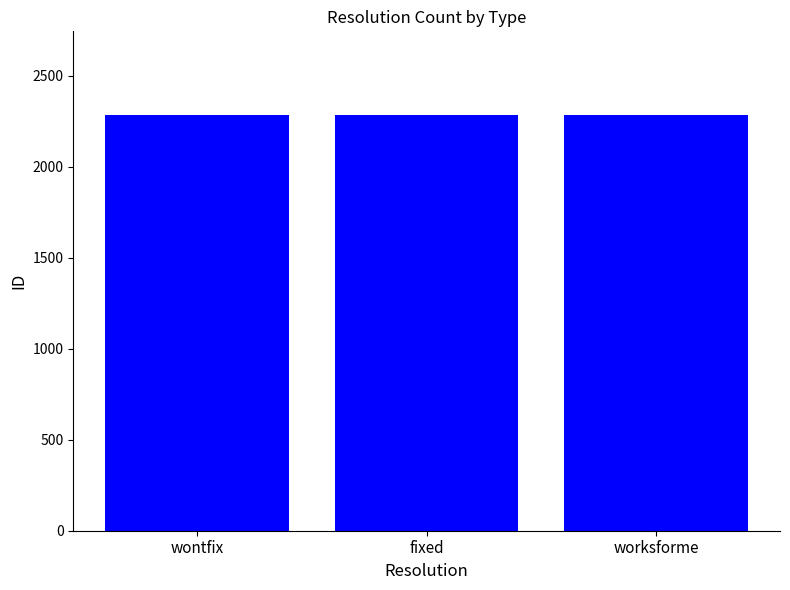

Is it true that the value at fixed is 3546?

False